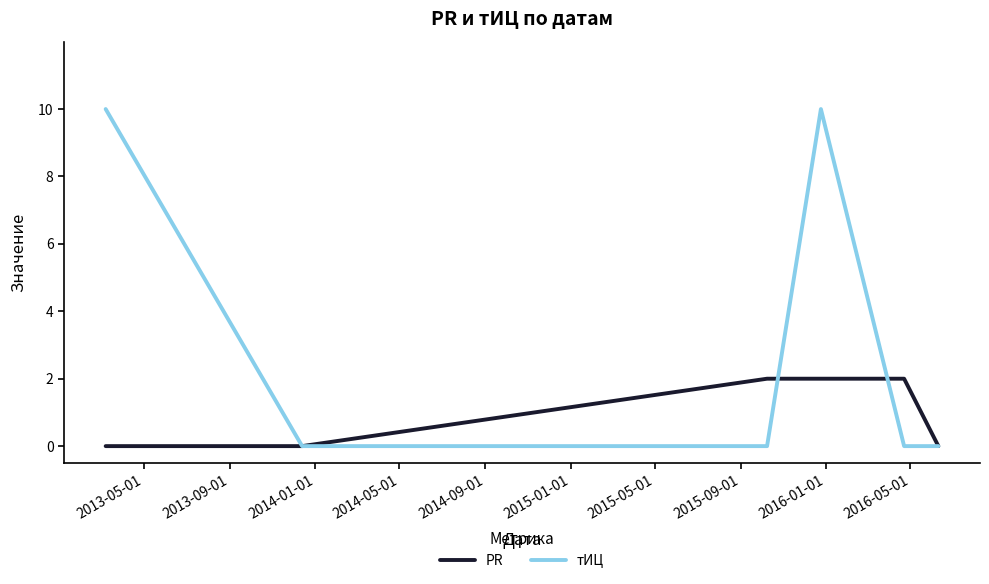

What are all the series names shown in the legend?

PR, тИЦ